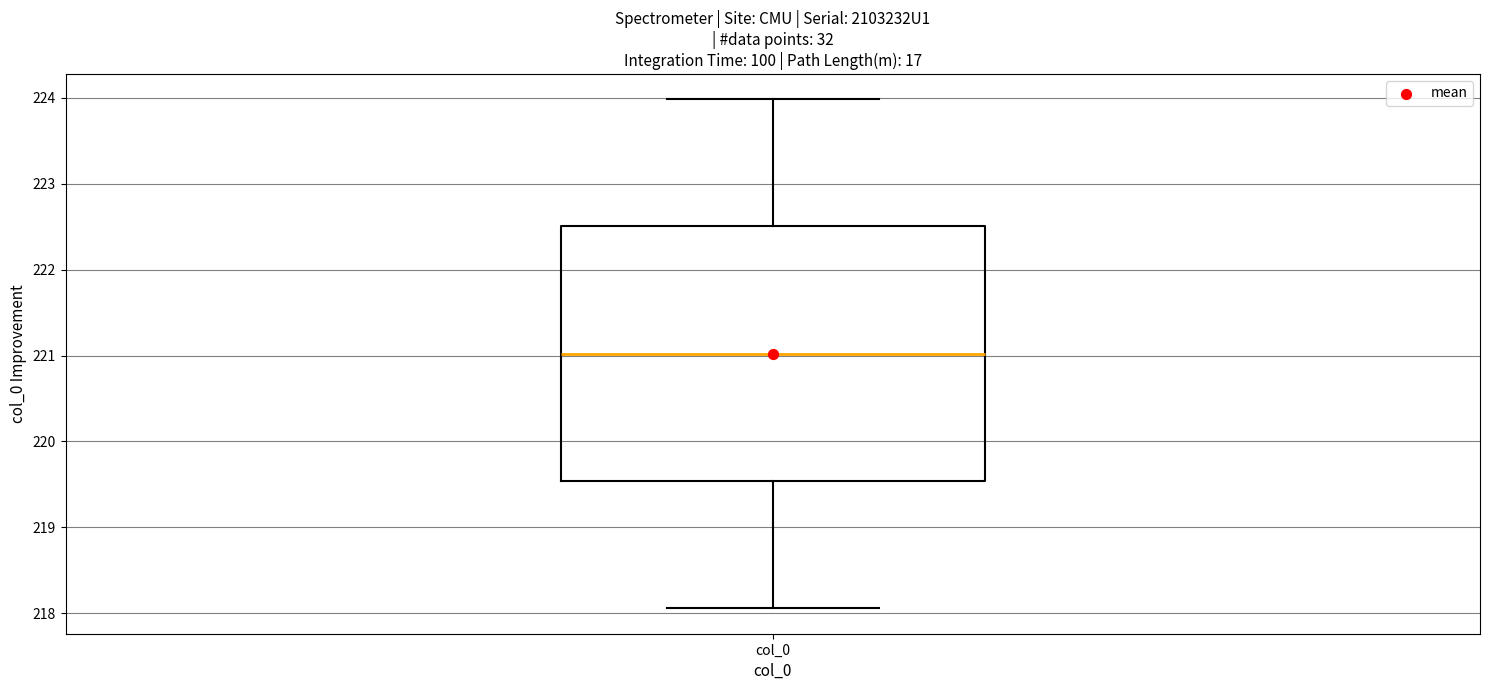

Transcribe this box plot: give where the median line is, the range the box spans, and where the two whiskers end, as read against the y-axis. The values are not printed on the chart, so give them approximately, as read against the axis.

median 221.0, box 219.5 to 222.5, whiskers 218.1 to 224.0